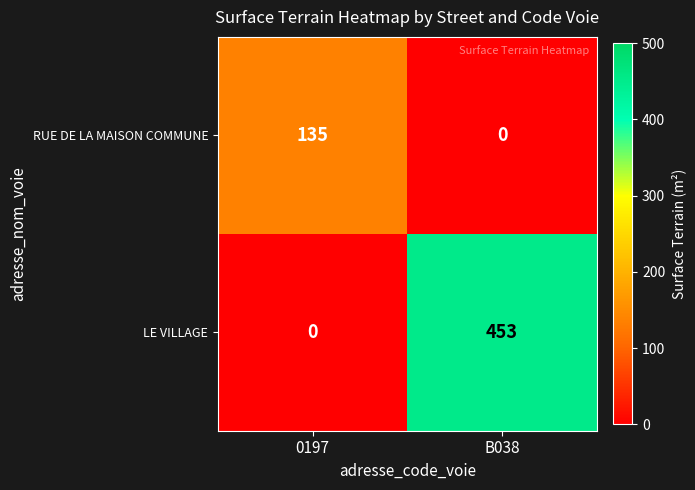

Rank the series by their average value, from highest to lowest.

LE VILLAGE, RUE DE LA MAISON COMMUNE